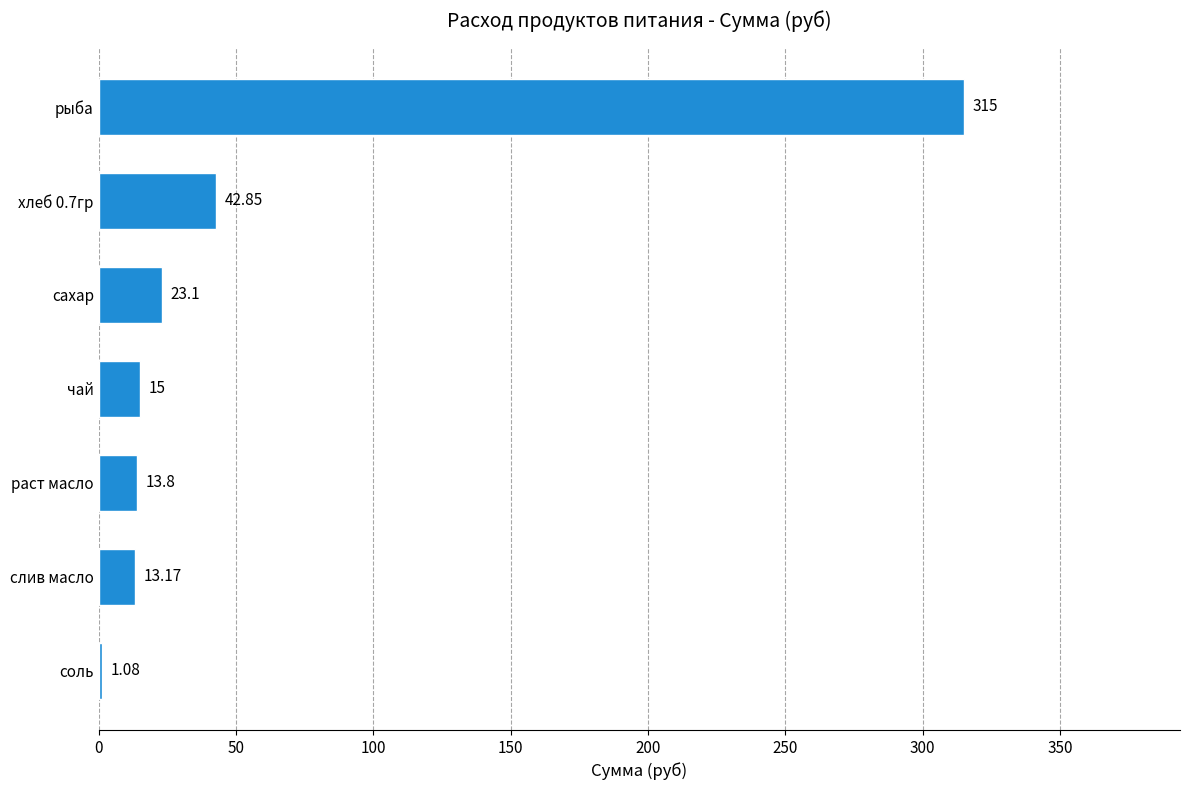

Approximately how many times larger is the value at слив масло compared to хлеб 0.7гр?

0.3